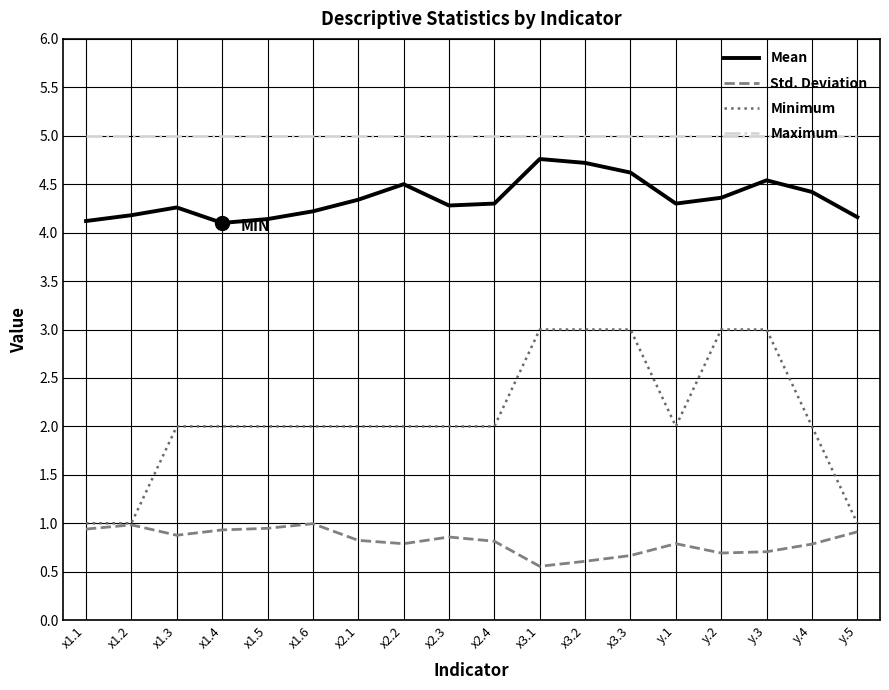

Between x2.1 and y.2, which series saw the biggest shift?

Minimum